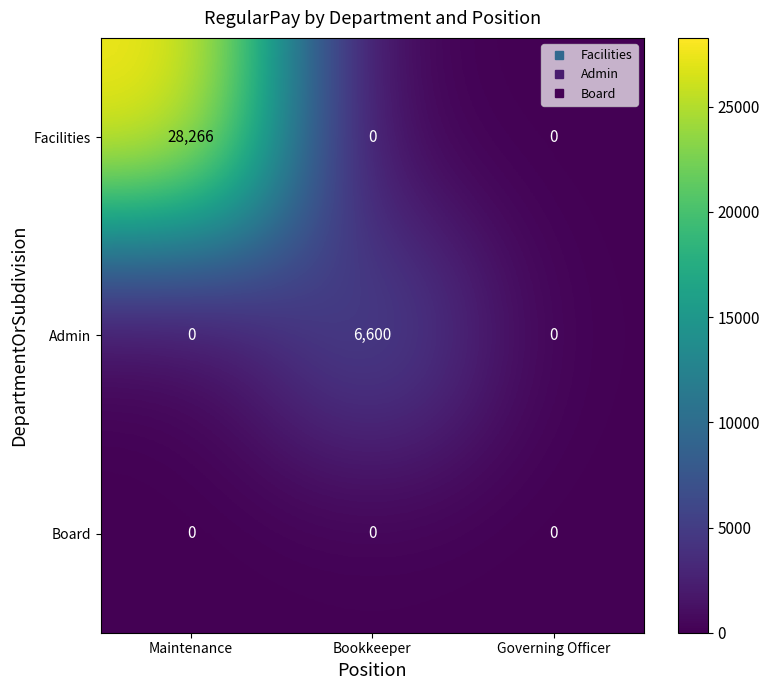

Which series has the widest spread of values?

Facilities